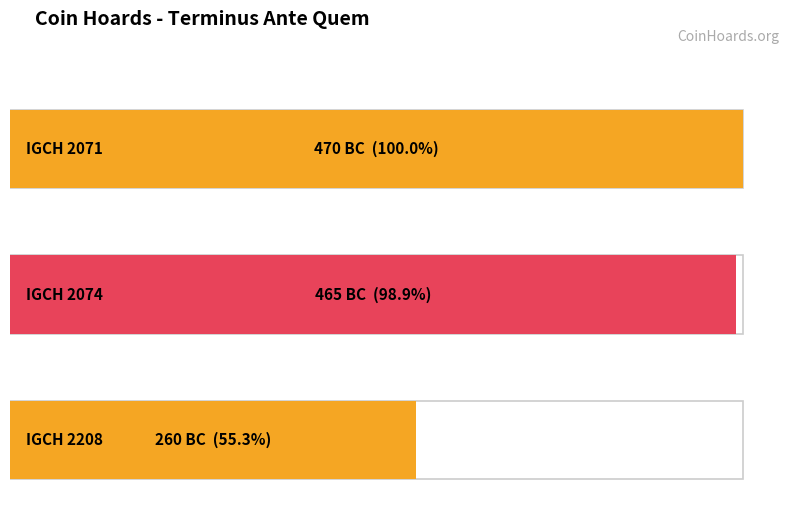

True or false: the data shows -813 at IGCH 2074.

False